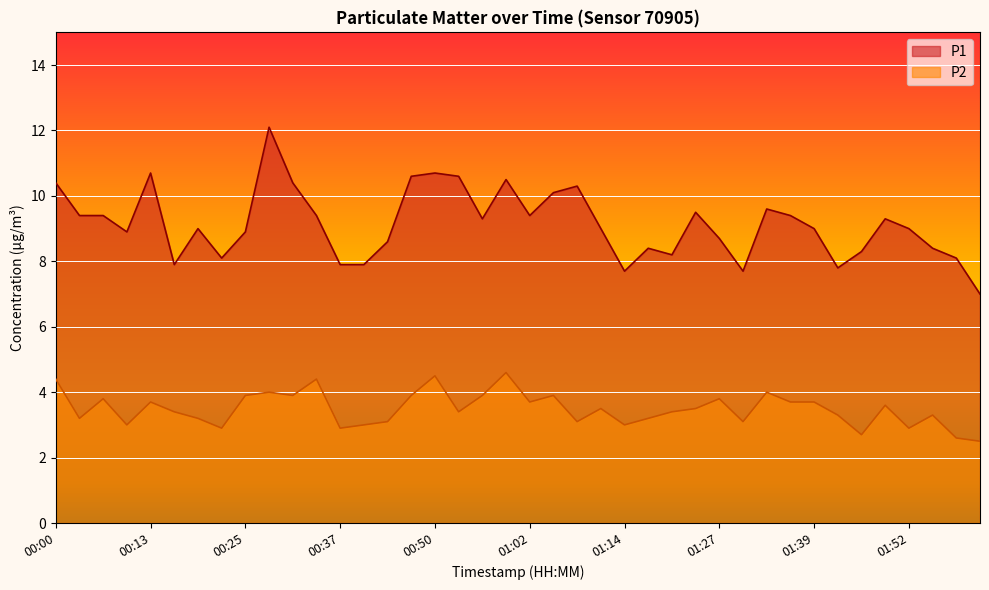

Reading right to left, list all the values displayed in this chart.

P1: 7.0	8.1	8.4	9.0	9.3	8.3	7.8	9.0	9.4	9.6	7.7	8.7	9.5	8.2	8.4	7.7	9.0	10.3	10.1	9.4	10.5	9.3	10.6	10.7	10.6	8.6	7.9	7.9	9.4	10.4	12.1	8.9	8.1	9.0	7.9	10.7	8.9	9.4	9.4	10.4
P2: 2.5	2.6	3.3	2.9	3.6	2.7	3.3	3.7	3.7	4.0	3.1	3.8	3.5	3.4	3.2	3.0	3.5	3.1	3.9	3.7	4.6	3.9	3.4	4.5	3.9	3.1	3.0	2.9	4.4	3.9	4.0	3.9	2.9	3.2	3.4	3.7	3.0	3.8	3.2	4.4